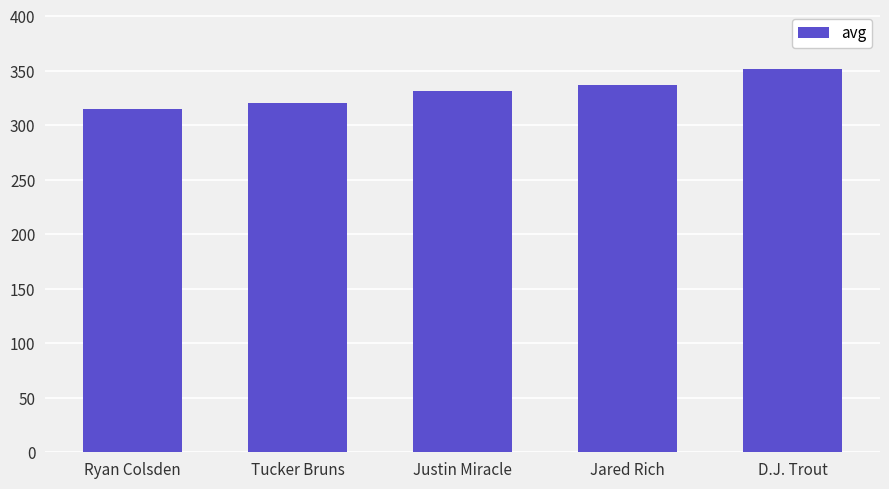

What is the sum of the values at Jared Rich and D.J. Trout?

689